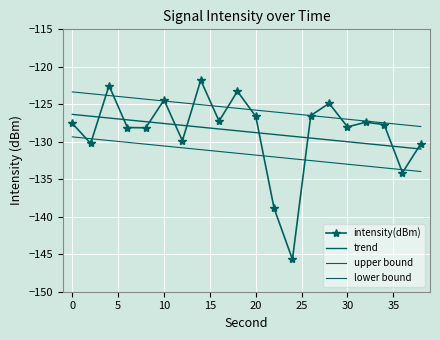

What is the difference between the second highest and second lowest values in the trend series?

4.1